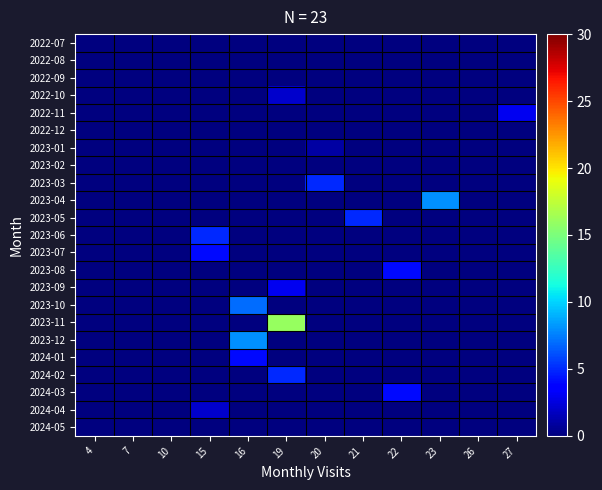

Count the number of data series in this chart.

23